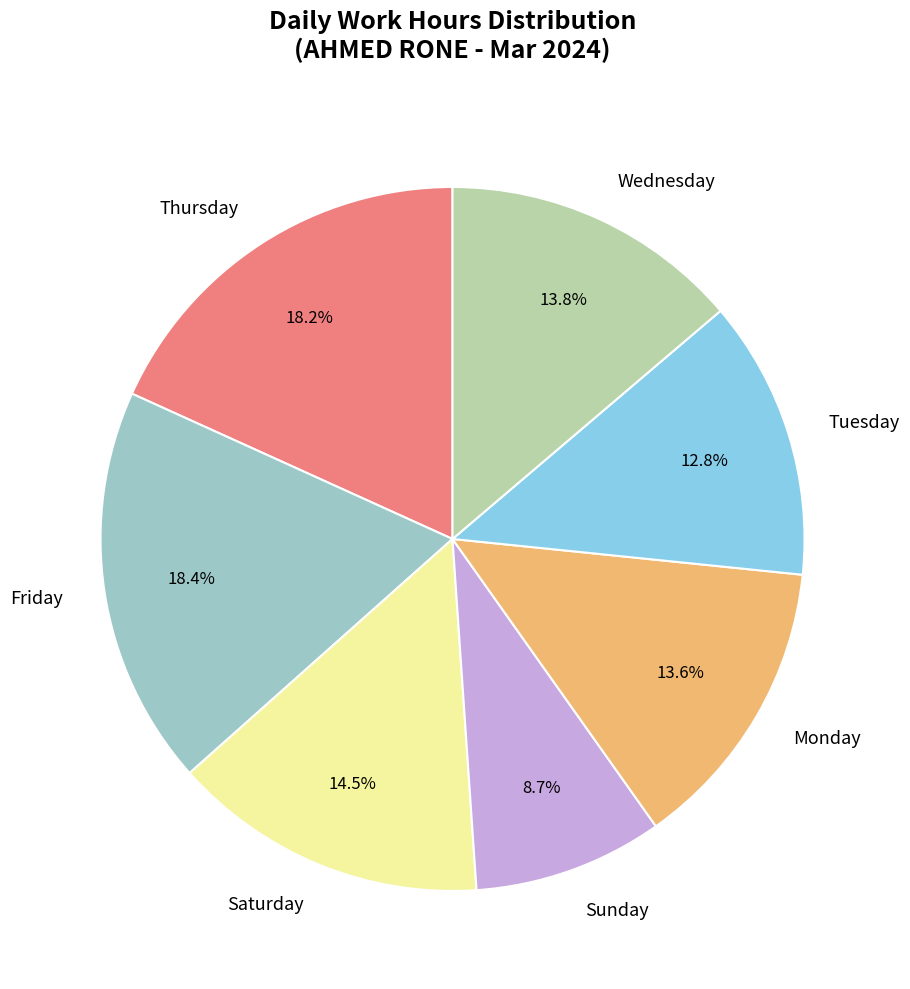

Approximately how many times larger is the value at Tuesday compared to Thursday?

0.7